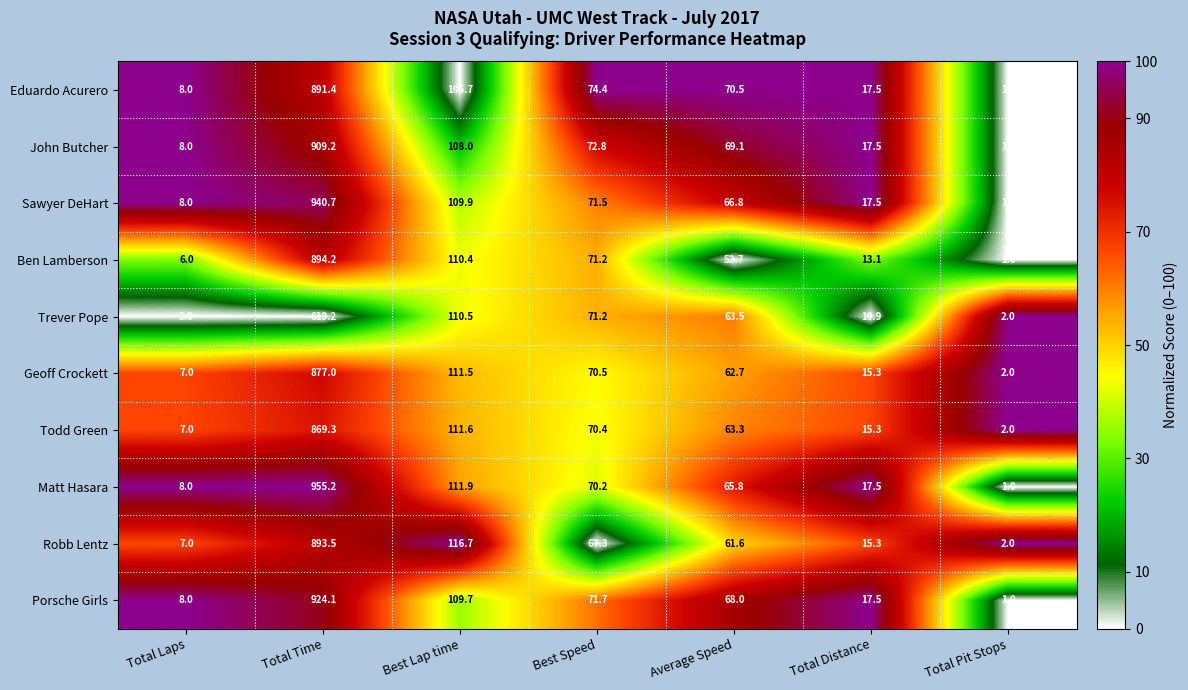

Is it true that Robb Lentz equals 0.6 at Total Pit Stops?

False